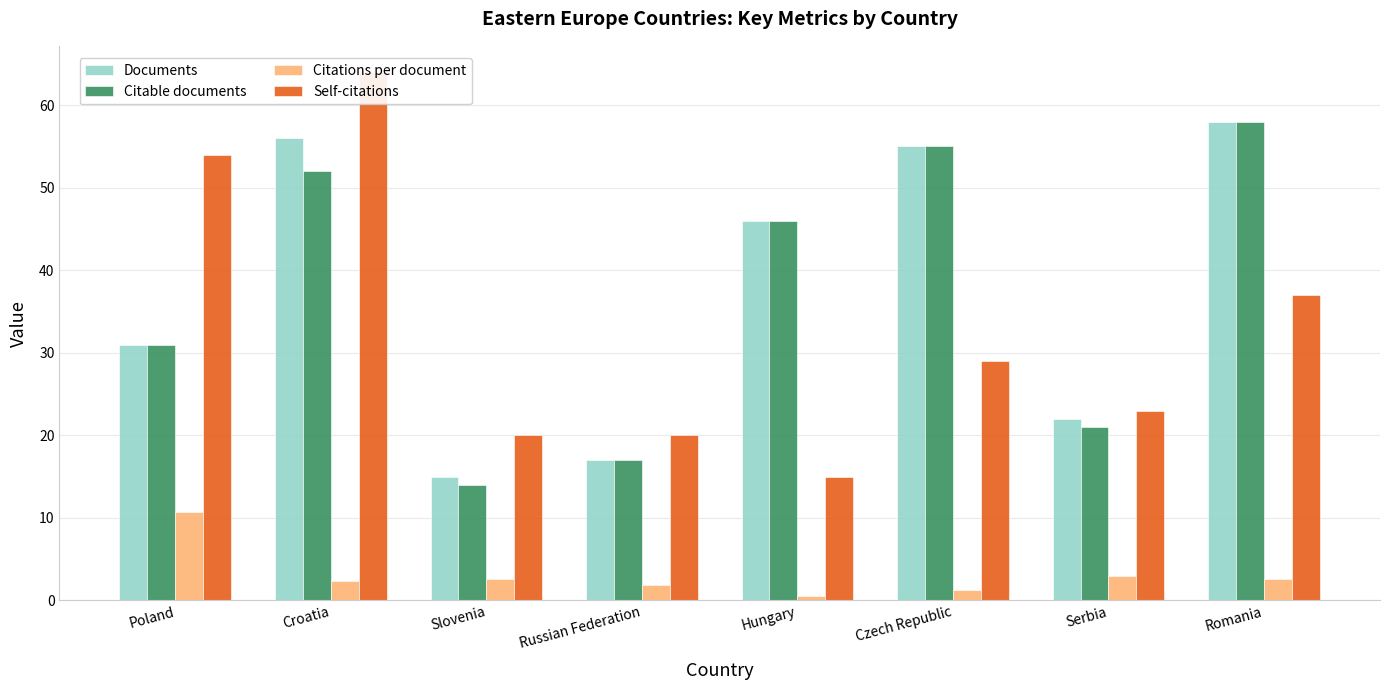

How many data points does each series have?

8